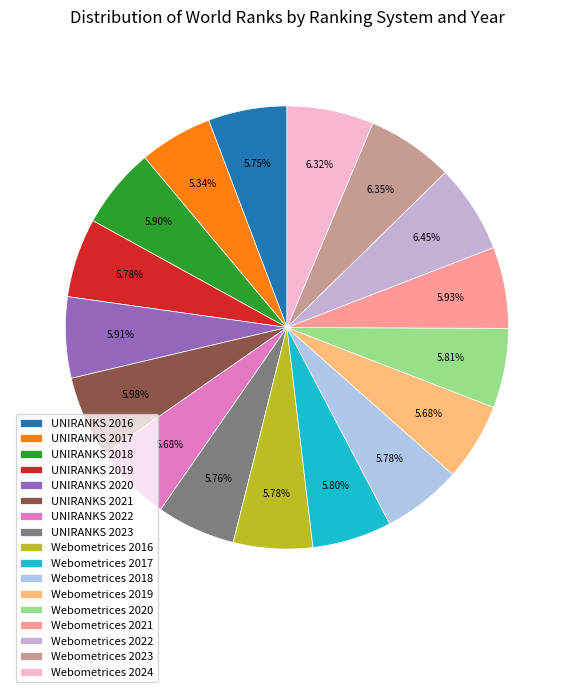

How many segments does this pie chart have?

17